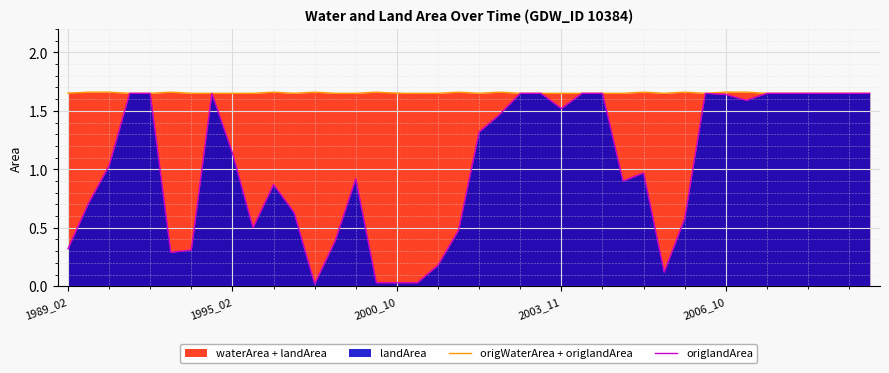

Is it true that origlandArea equals 0.6 at 2003_11?

False